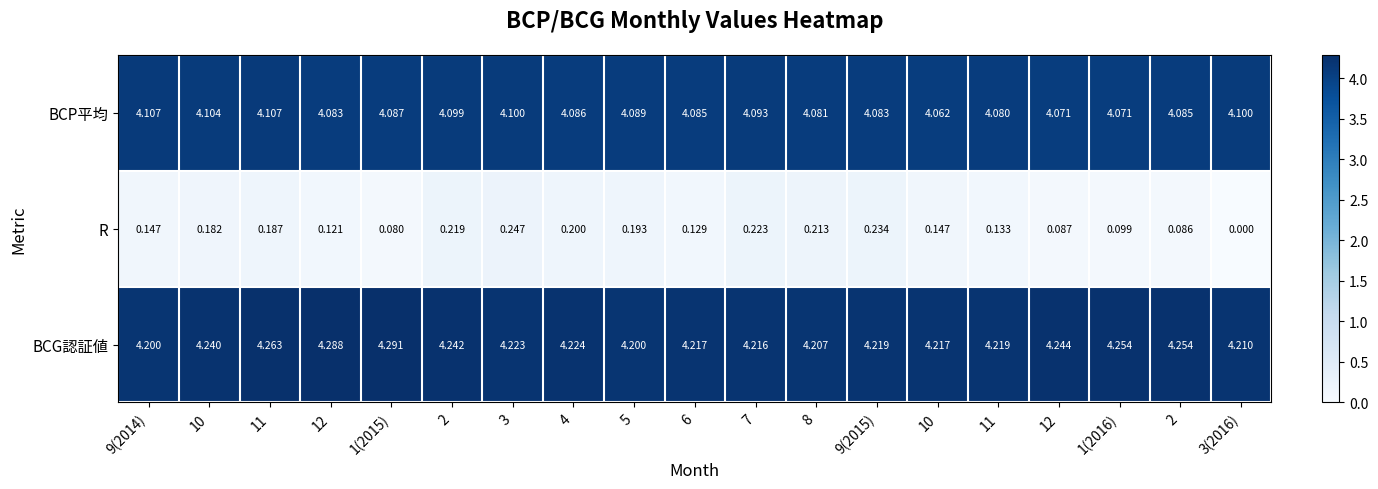

Reading left to right, extract all data points from this chart.

BCP平均: 9(2014)=4.1	10=4.1	11=4.1	12=4.1	1(2015)=4.1	2=4.1	3=4.1	4=4.1	5=4.1	6=4.1	7=4.1	8=4.1	9(2015)=4.1	10=4.1	11=4.1	12=4.1	1(2016)=4.1	2=4.1	3(2016)=4.1
R: 9(2014)=0.1	10=0.2	11=0.2	12=0.1	1(2015)=0.1	2=0.2	3=0.2	4=0.2	5=0.2	6=0.1	7=0.2	8=0.2	9(2015)=0.2	10=0.1	11=0.1	12=0.1	1(2016)=0.1	2=0.1	3(2016)=0.0
BCG認証値: 9(2014)=4.2	10=4.2	11=4.3	12=4.3	1(2015)=4.3	2=4.2	3=4.2	4=4.2	5=4.2	6=4.2	7=4.2	8=4.2	9(2015)=4.2	10=4.2	11=4.2	12=4.2	1(2016)=4.3	2=4.3	3(2016)=4.2